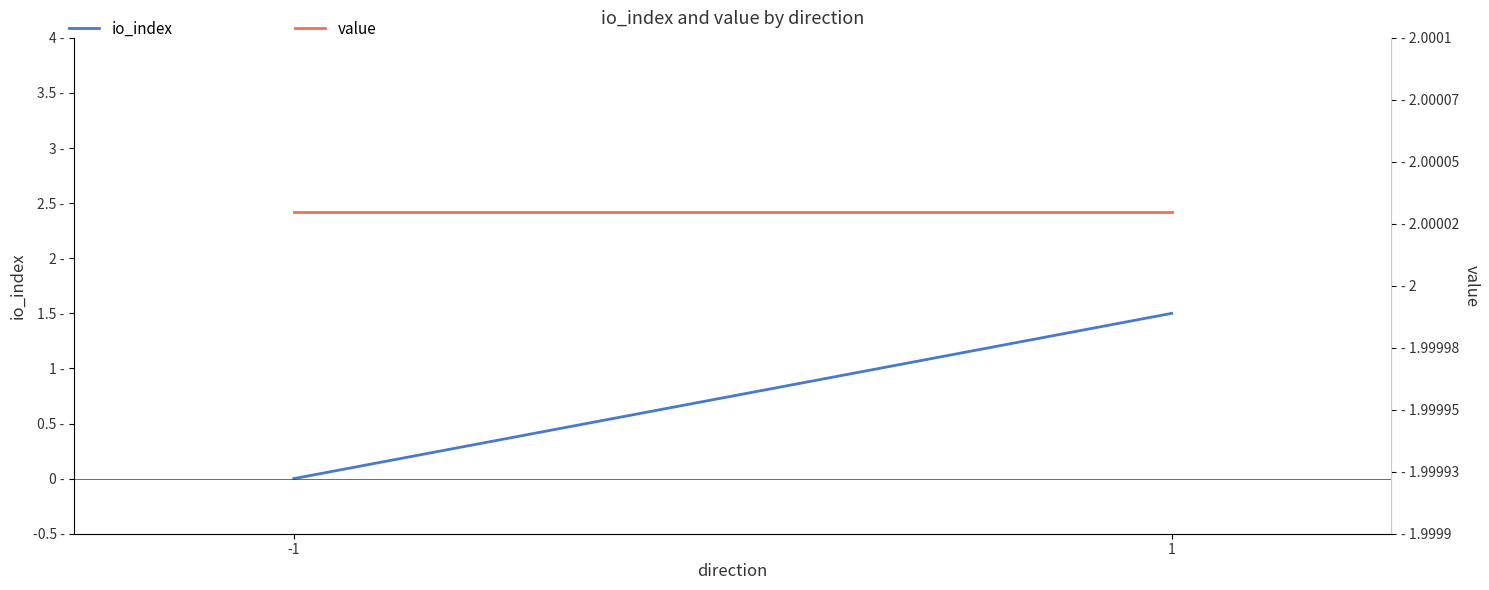

Does the chart have visible grid lines?

No